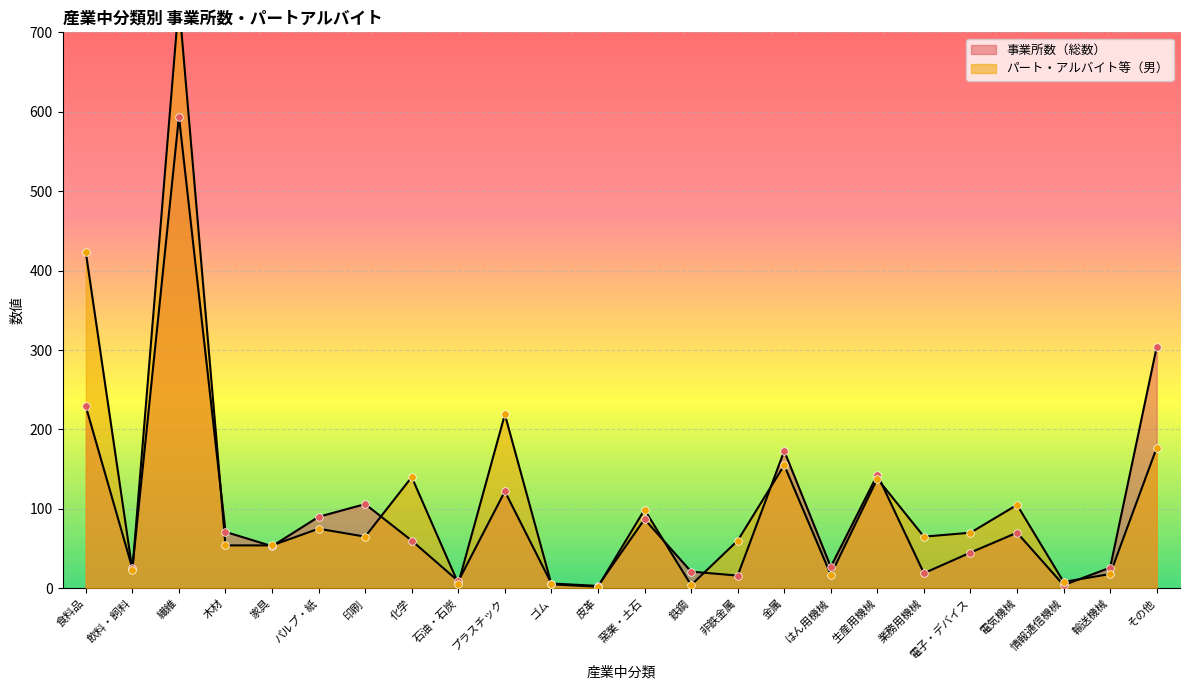

At how many categories does at least one series exceed 605?

1